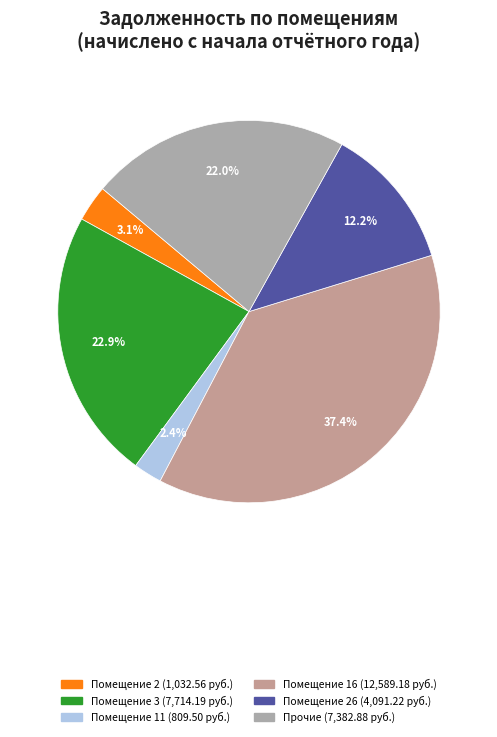

Which slice is the largest?

16